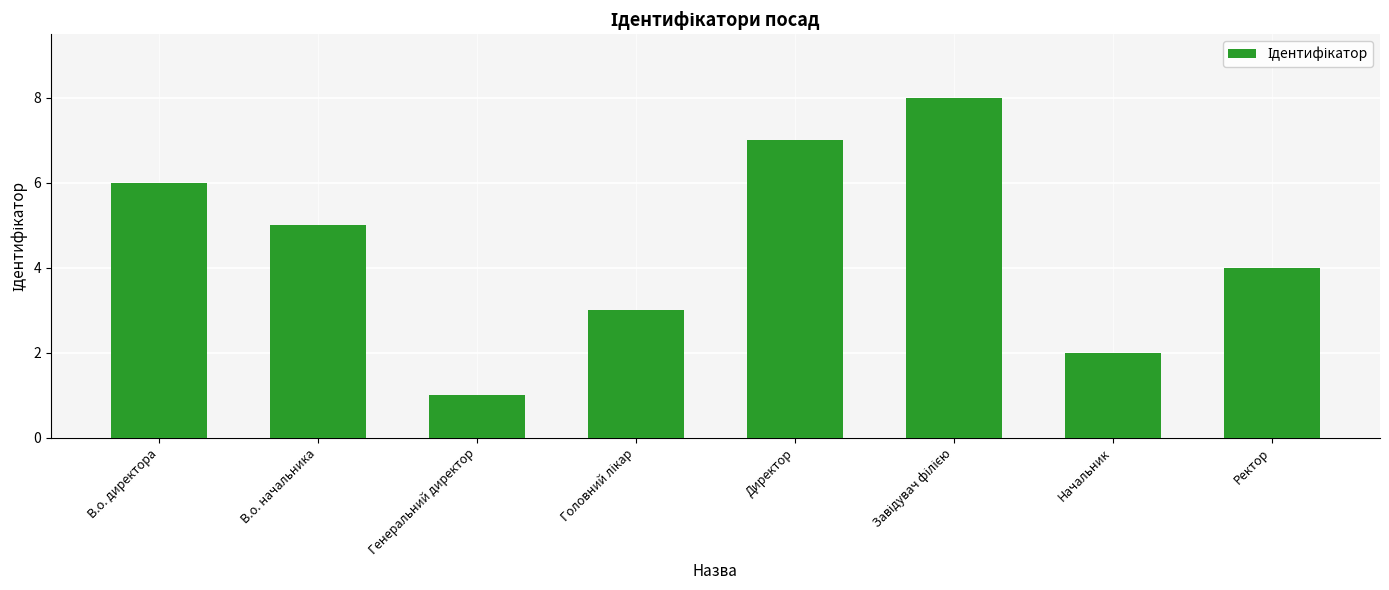

Count the number of categories in the chart.

8